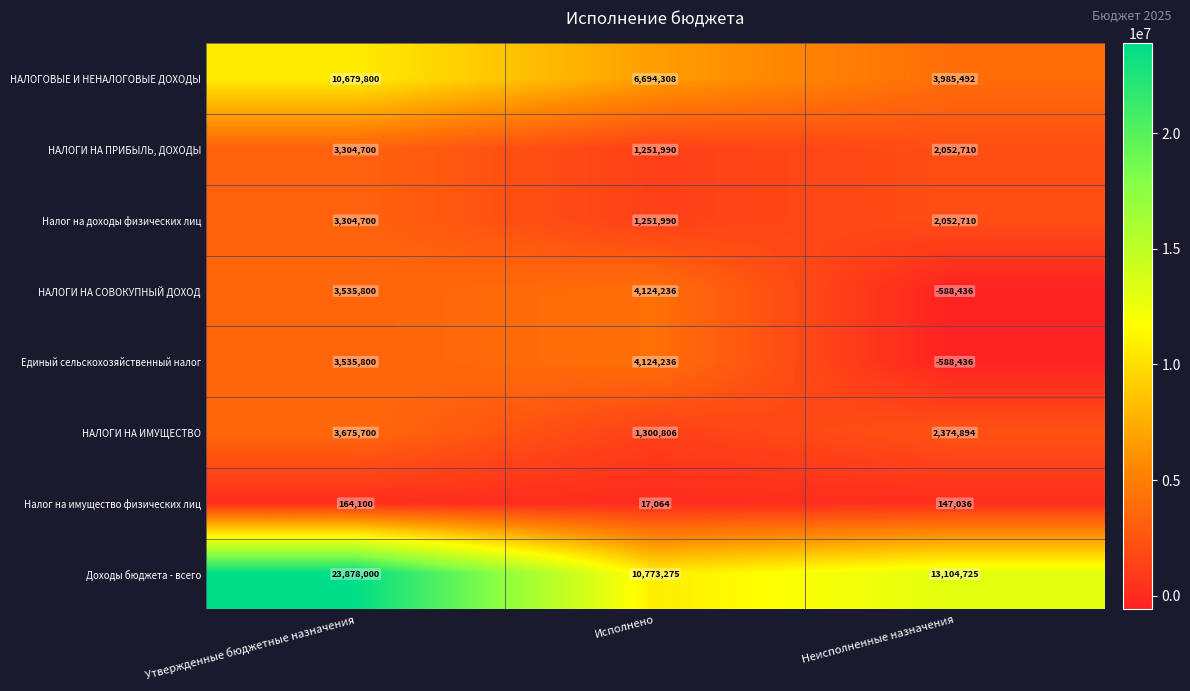

True or false: Доходы бюджета - всего has a value of 23878000 at Утвержденные бюджетные назначения.

True